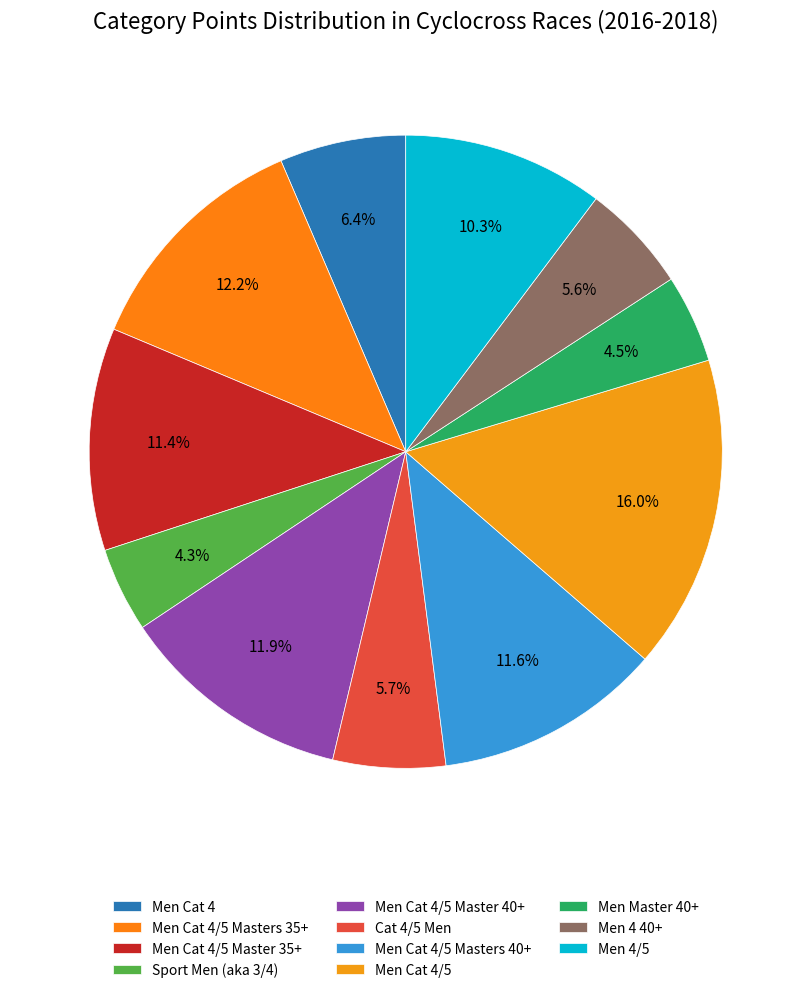

How many slices are in this pie chart?

11